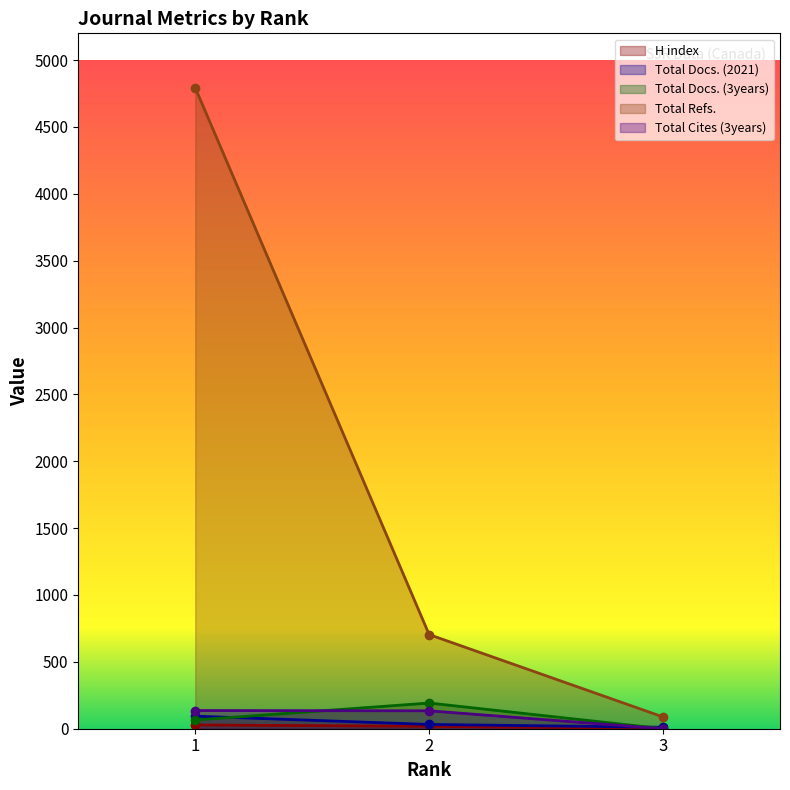

How many lines are shown in the chart?

5